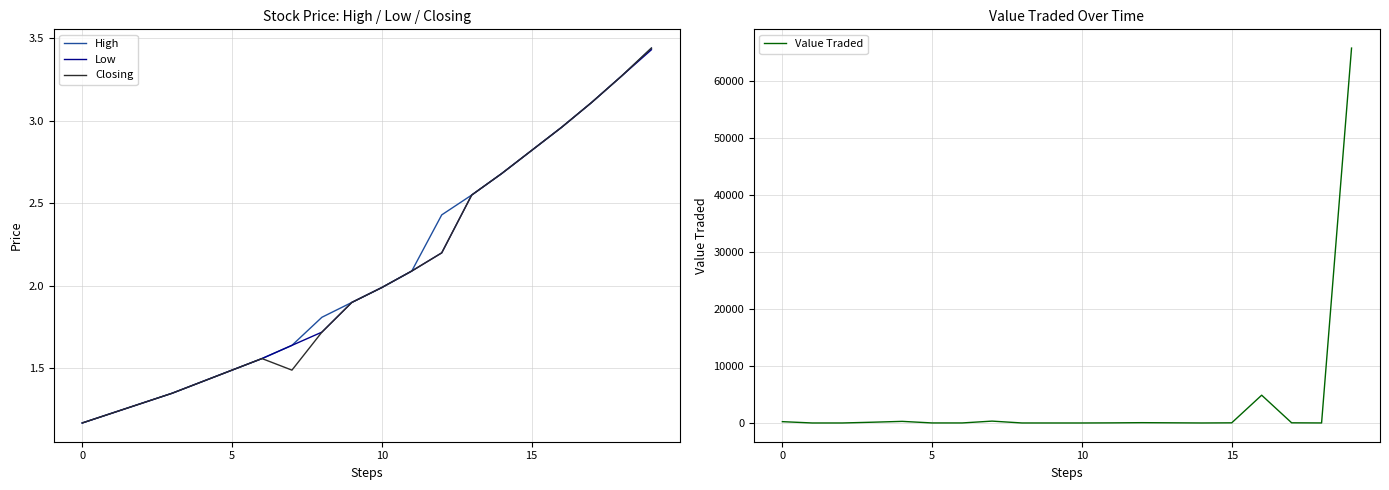

The Low series shows 0.5 at 0. True or false?

False